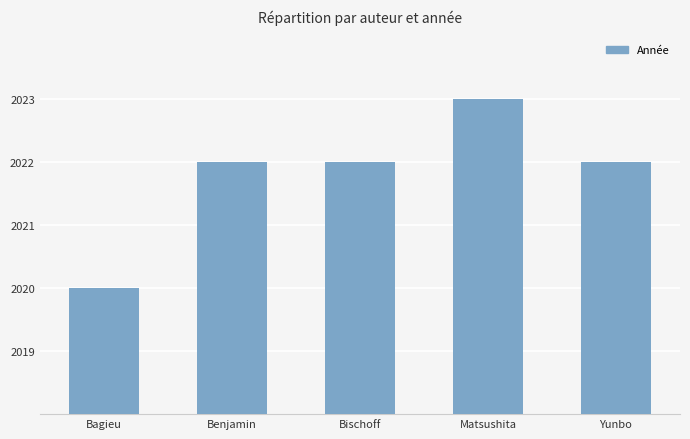

Are the bars grouped side by side (vs. stacked)?

No